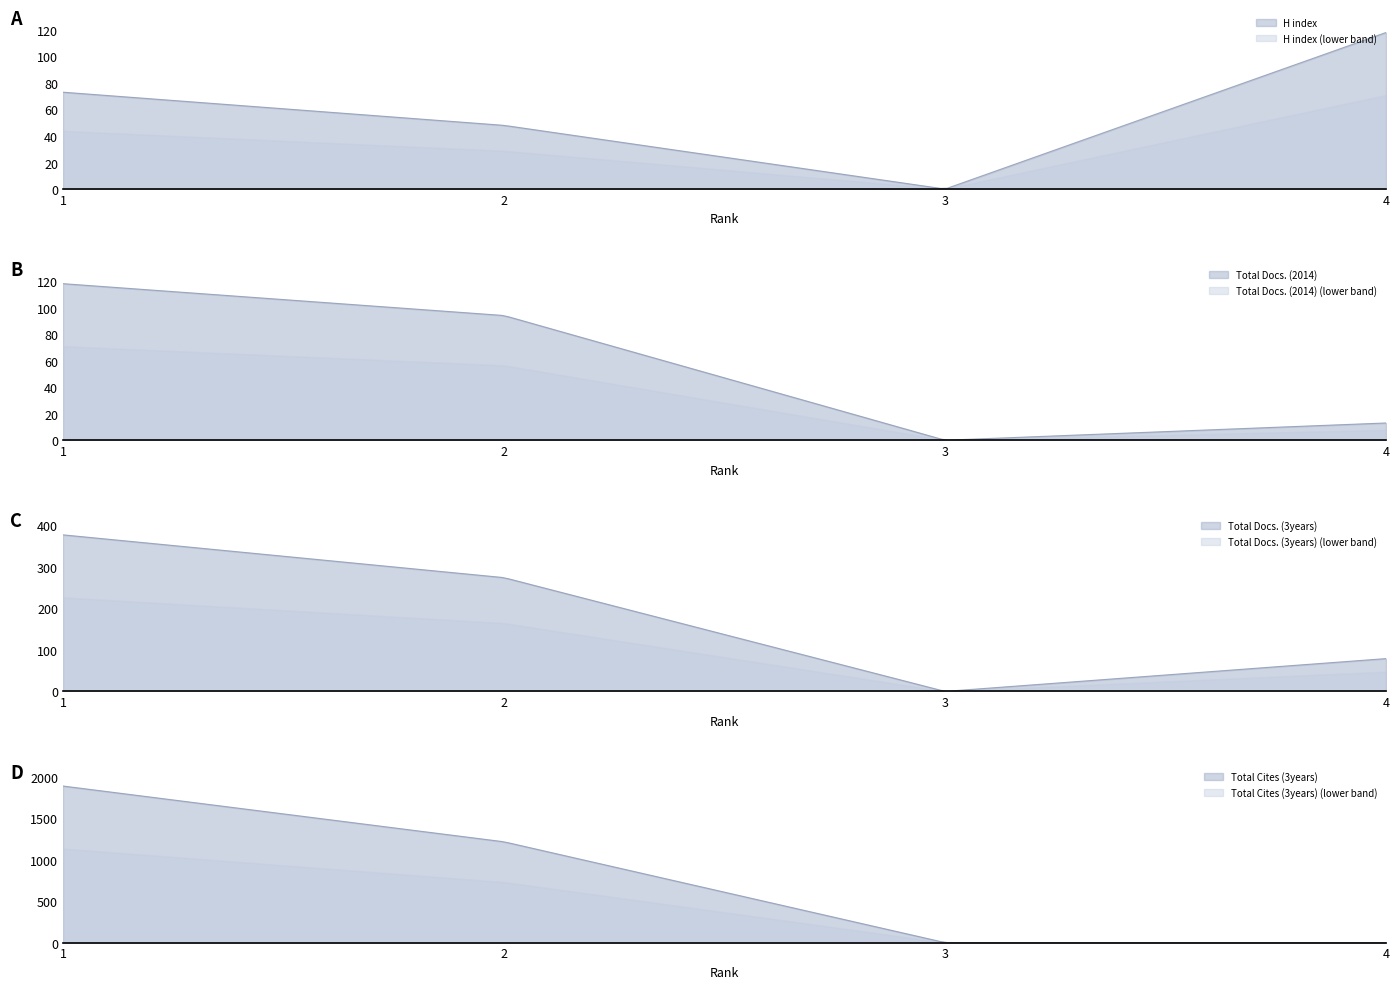

At how many categories does at least one series exceed 585?

2